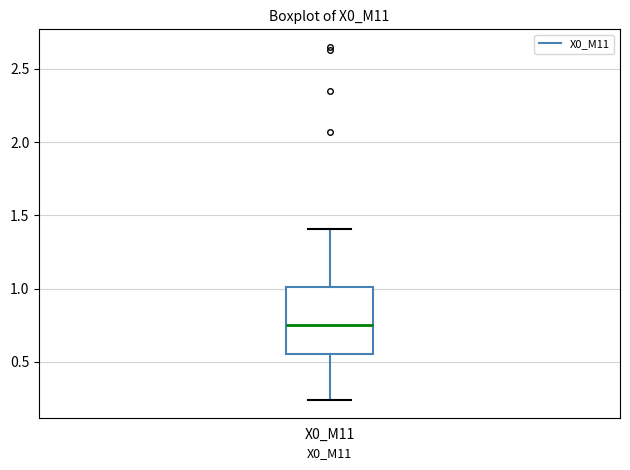

Transcribe this box plot: give where the median line is, the range the box spans, and where the two whiskers end, as read against the y-axis. The values are not printed on the chart, so give them approximately, as read against the axis.

median 0.75, box 0.55 to 1.00, whiskers 0.25 to 1.40